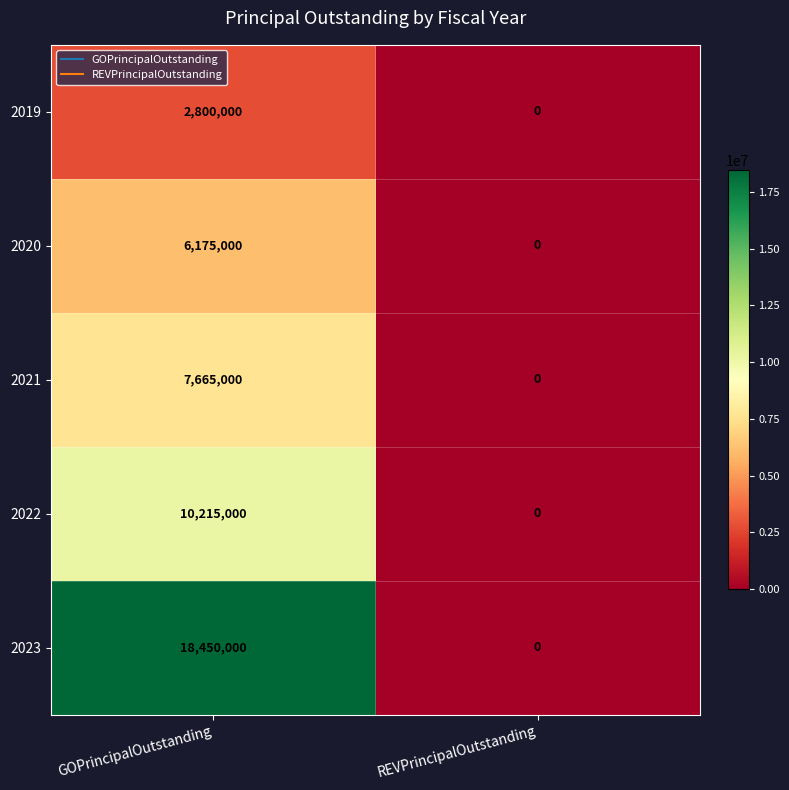

Reading left to right, what are all the values shown in this chart?

2019: 2800000	0
2020: 6175000	0
2021: 7665000	0
2022: 10215000	0
2023: 18450000	0